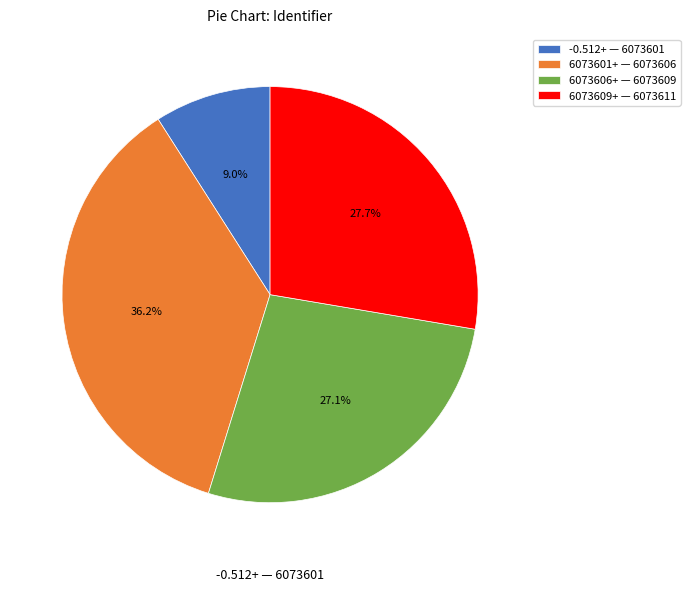

Does 6073601+ — 6073606 account for over 50% of the chart?

No